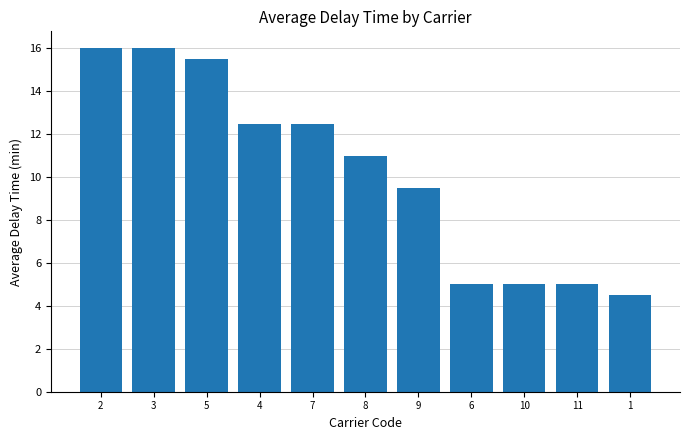

What is the difference between the values at 8 and 5?

4.5